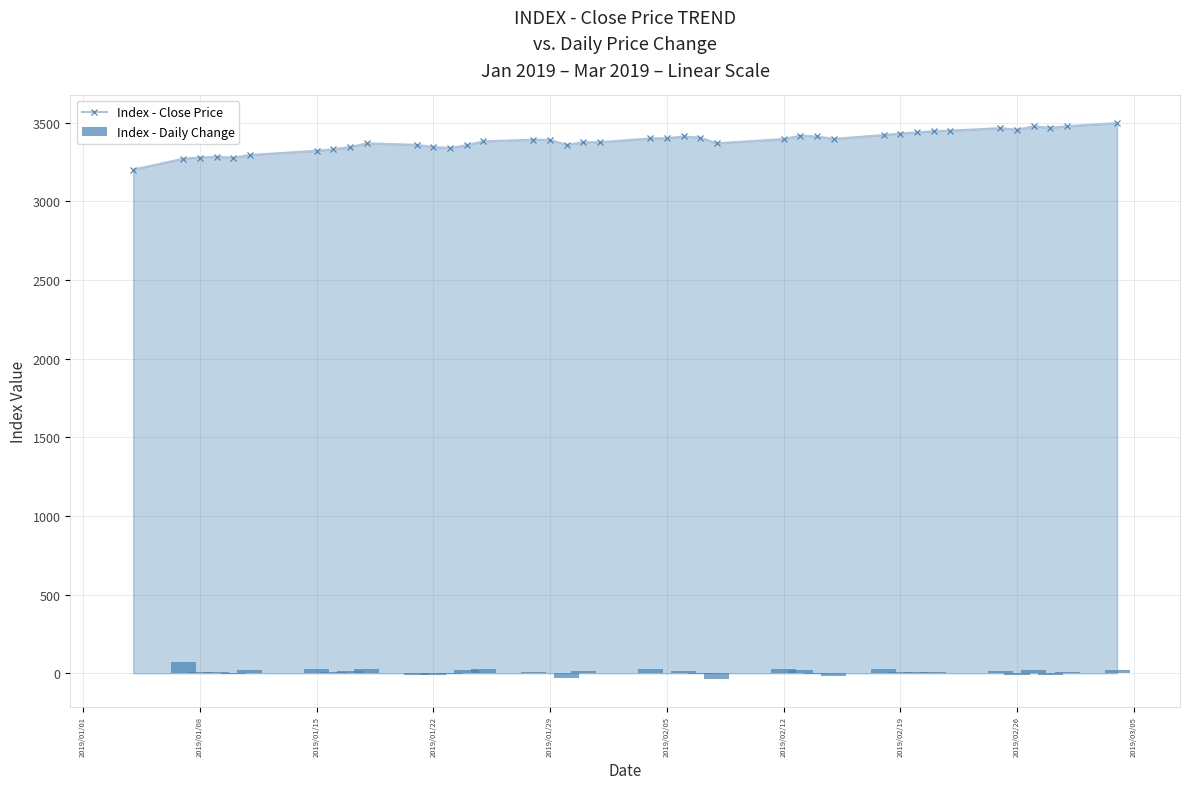

True or false: Index - Close Price has more than 2 interior local peaks.

True